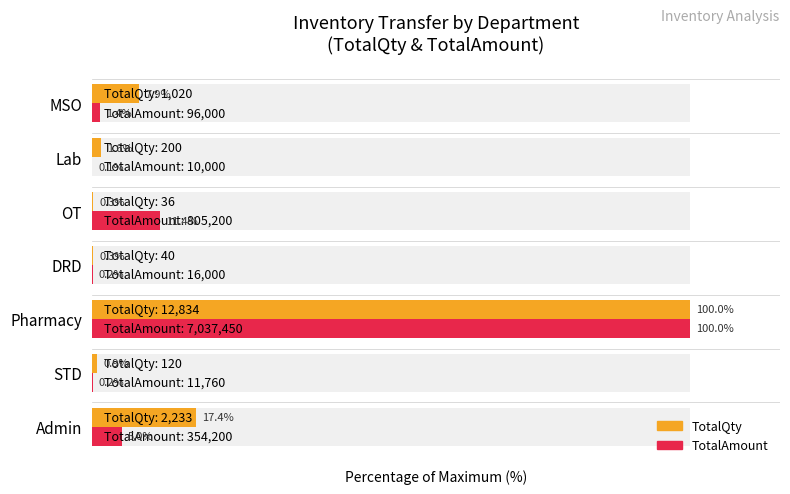

Which series has the largest total across all categories?

TotalQty